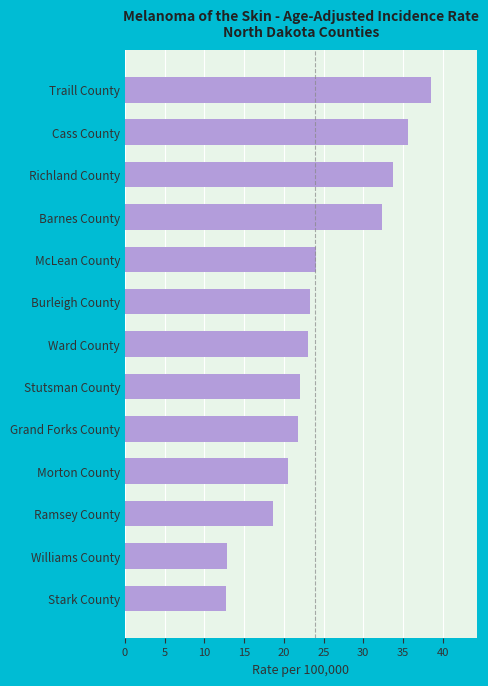

Read the value at Ward County.

23.0